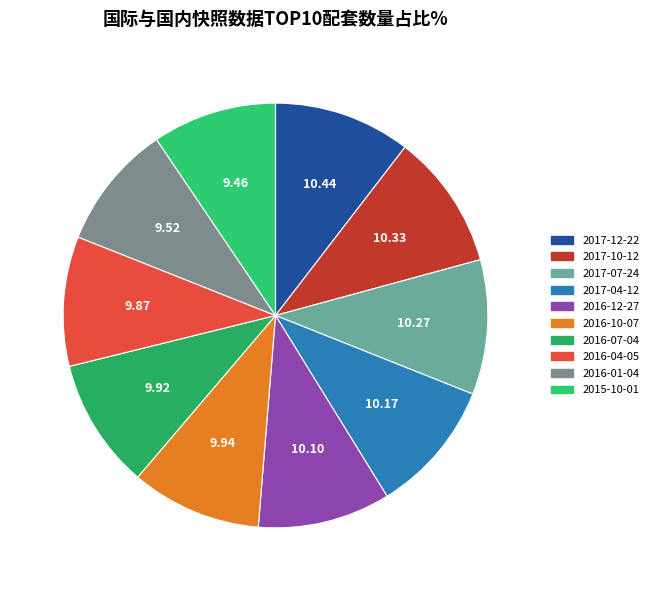

Does any single category account for the majority?

No